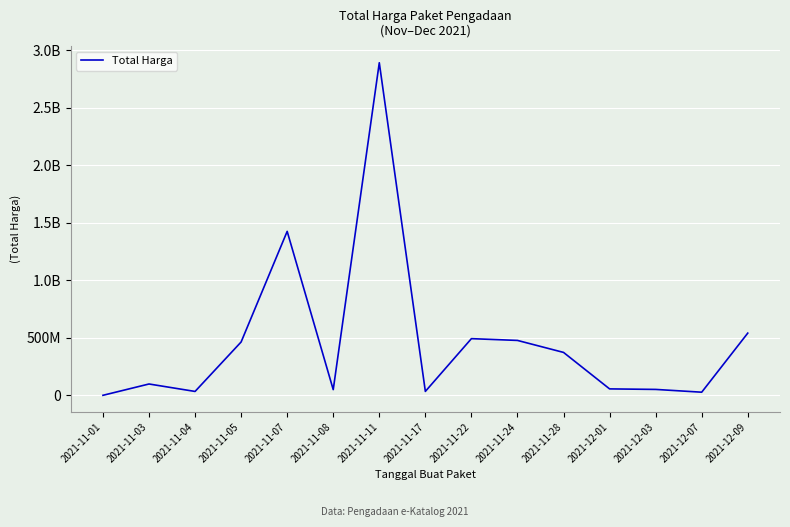

What is the ratio of the value at 2021-12-09 to the value at 2021-11-24?

1.1